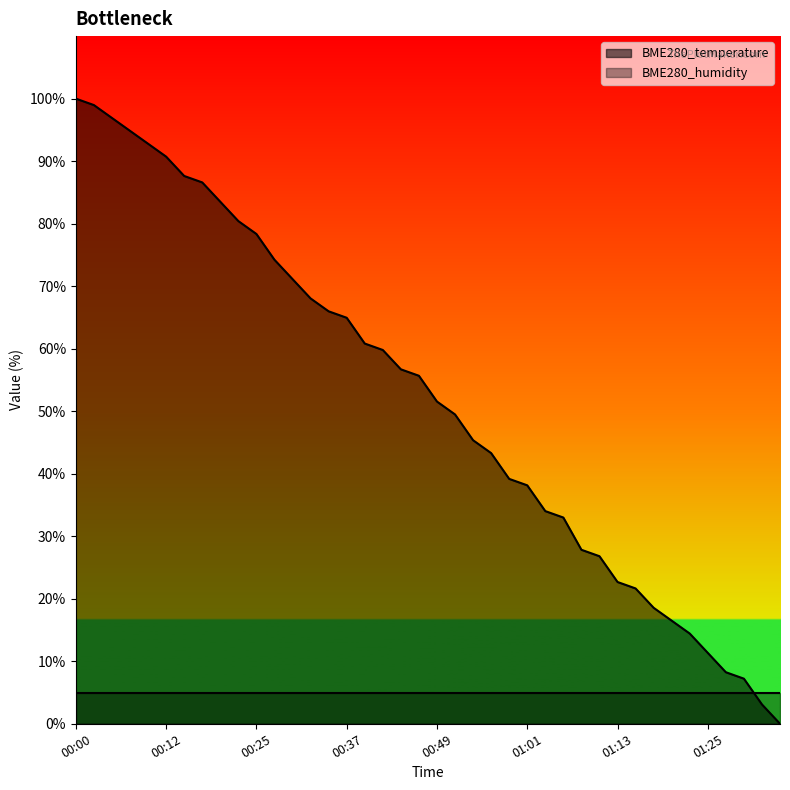

List the labels in order of value, largest first.

00:00, 00:03, 00:05, 00:08, 00:10, 00:12, 00:15, 00:17, 00:20, 00:22, 00:25, 00:27, 00:29, 00:32, 00:34, 00:37, 00:39, 00:42, 00:44, 00:46, 00:49, 00:51, 00:54, 00:56, 00:59, 01:01, 01:03, 01:06, 01:08, 01:11, 01:13, 01:16, 01:18, 01:20, 01:23, 01:25, 01:28, 01:30, 01:32, 01:35